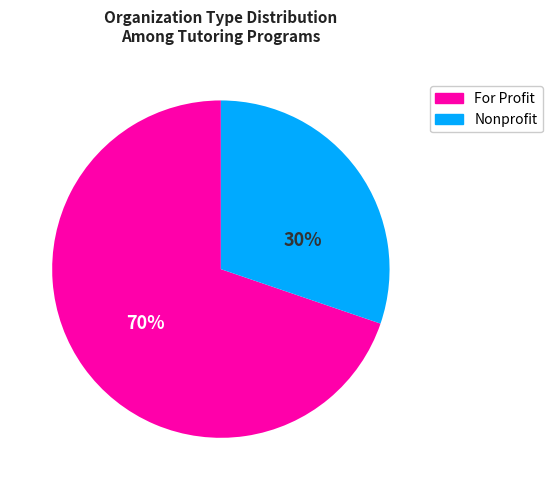

To the nearest percent, what percentage of the pie is For Profit?

70%